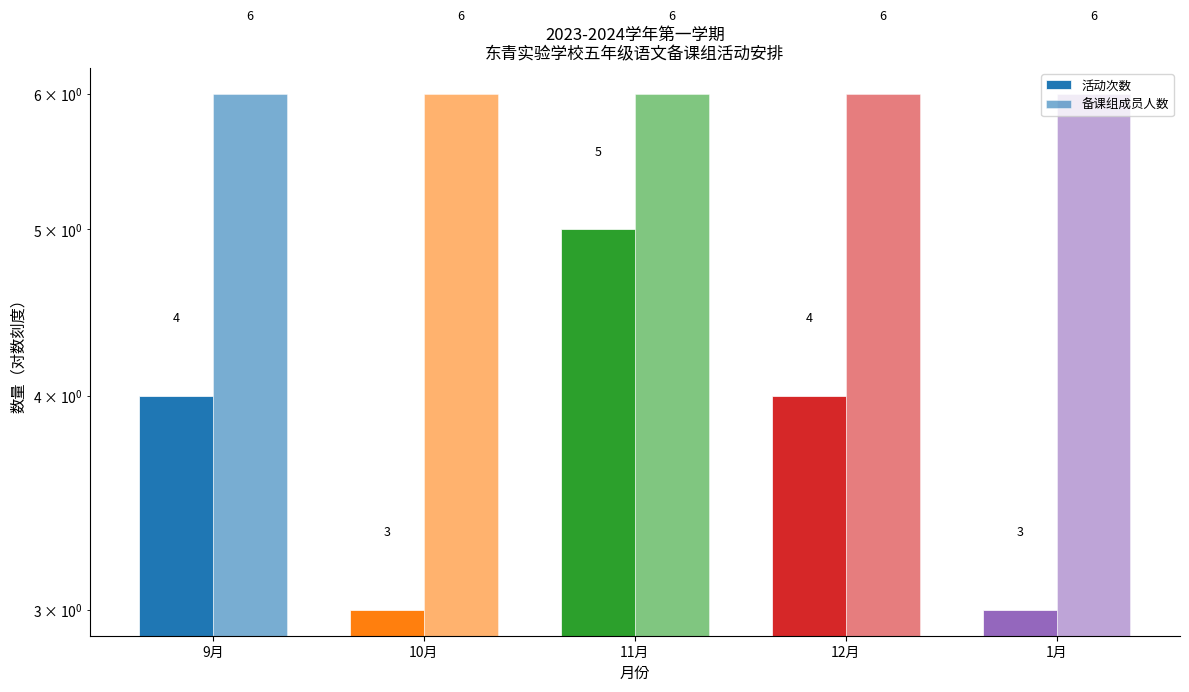

Rank the series by their average value, from lowest to highest.

活动次数, 备课组成员人数